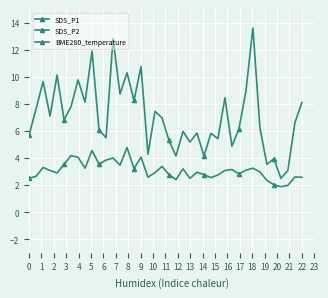

Reading left to right, list all the values displayed in this chart.

SDS_P1: 5.7	7.6	9.7	7.1	10.1	6.8	7.8	9.8	8.1	11.9	6.1	5.5	12.8	8.7	10.3	8.2	10.8	4.3	7.5	7.0	5.3	4.2	6.0	5.2	5.8	4.2	5.8	5.4	8.4	4.9	6.2	8.9	13.6	6.2	3.5	4.0	2.5	3.1	6.6	8.1
SDS_P2: 2.5	2.6	3.3	3.1	2.9	3.5	4.2	4.0	3.2	4.5	3.5	3.9	4.0	3.5	4.8	3.2	4.1	2.6	2.9	3.4	2.8	2.4	3.2	2.5	3.0	2.8	2.5	2.8	3.1	3.1	2.8	3.1	3.2	3.0	2.4	2.0	1.9	2.0	2.6	2.6
BME280_temperature: -5.5	-5.9	-5.5	-5.3	-5.4	-5.3	-5.2	-5.1	-4.9	-4.7	-4.5	-4.5	-4.4	-4.3	-4.2	-4.3	-4.2	-4.1	-4.1	-4.1	-4.0	-4.0	-4.1	-3.9	-4.1	-4.1	-3.9	-4.1	-3.9	-4.3	-3.9	-4.4	-3.8	-3.5	-3.5	-3.6	-3.3	-3.3	-3.3	-3.4